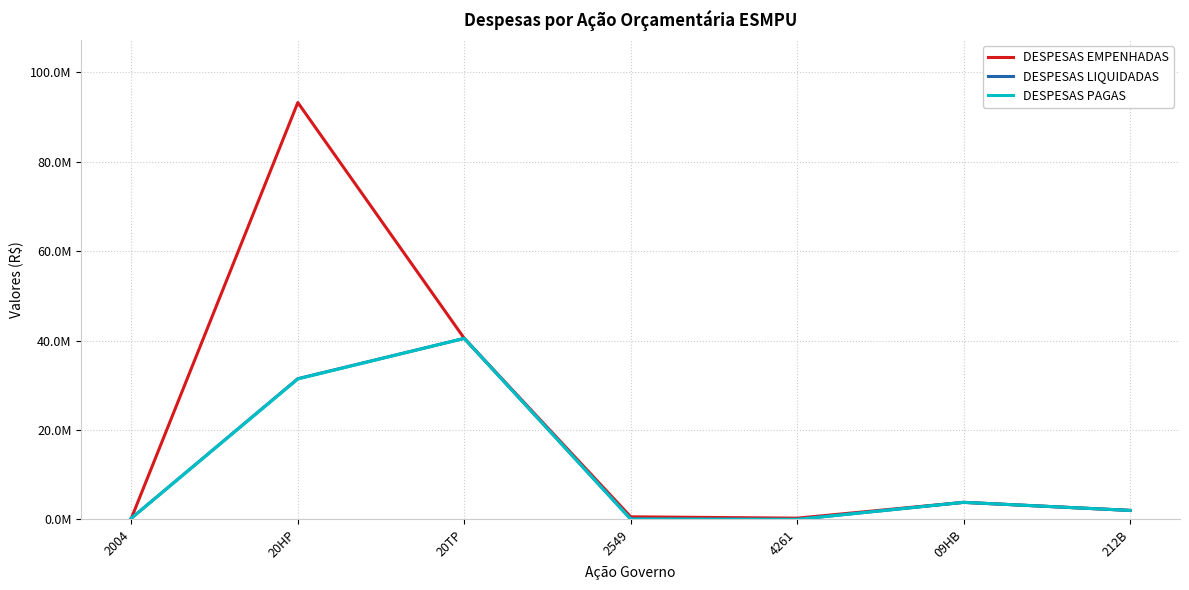

Does the chart display data point markers on the line(s)?

No